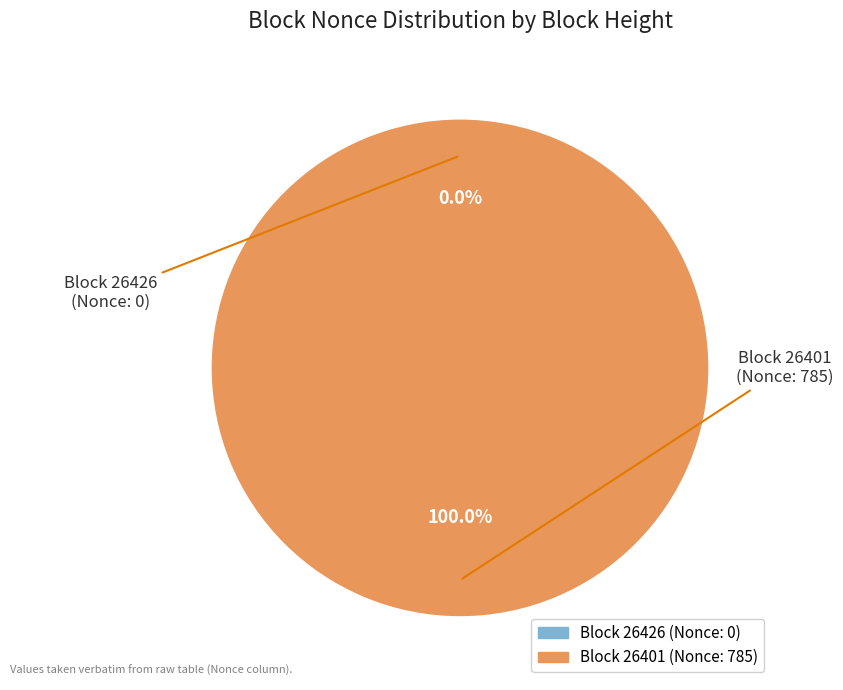

To the nearest percent, what is the combined percentage of 26401 and 26426?

100%